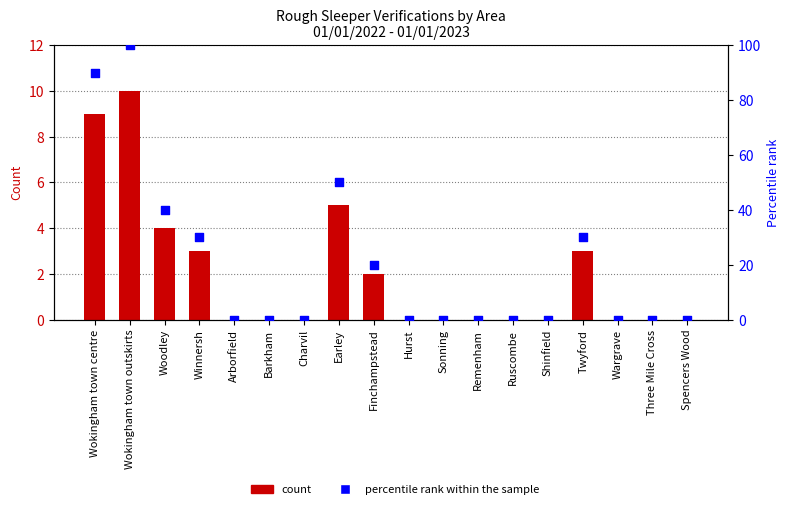

Which series has the widest spread of Y values?

percentile rank within the sample